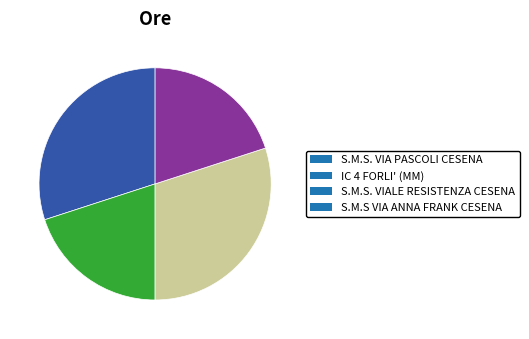

True or false: IC 4 FORLI' (MM) accounts for 20% of the total.

True